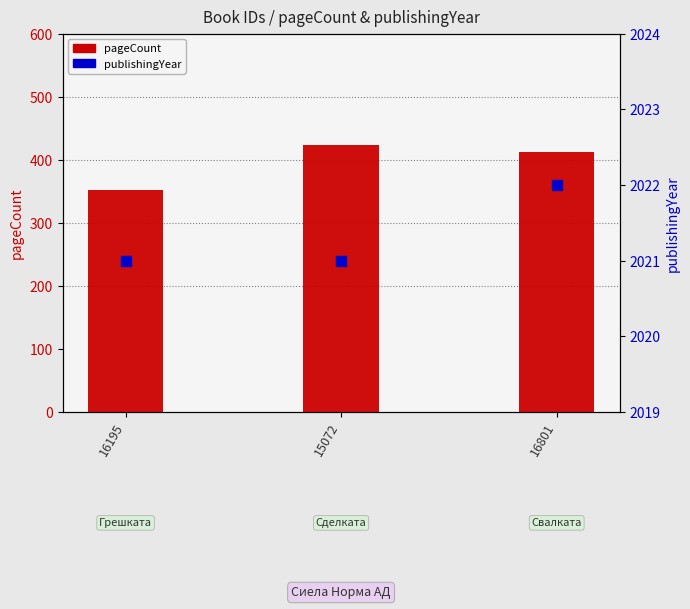

Which series has the largest total across all categories?

publishingYear